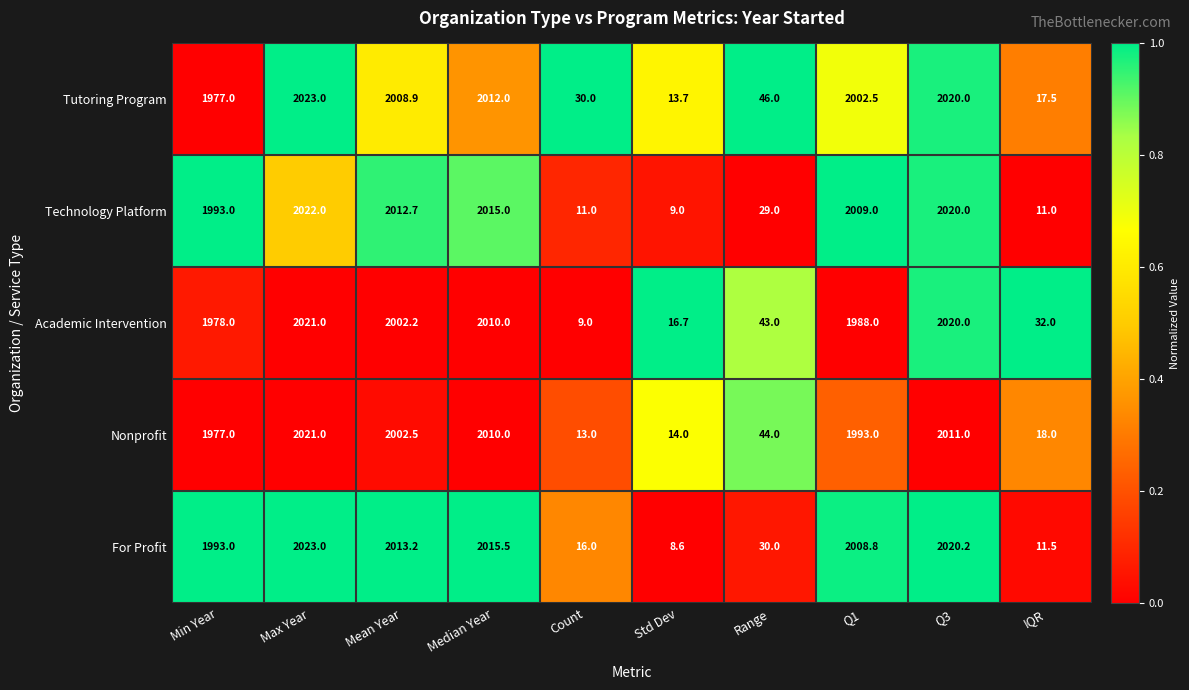

What is the average value of the For Profit series?

1214.0